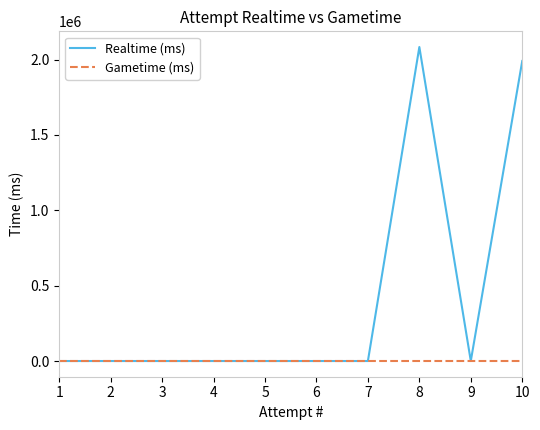

Which series has the largest range (max minus min)?

Realtime (ms)